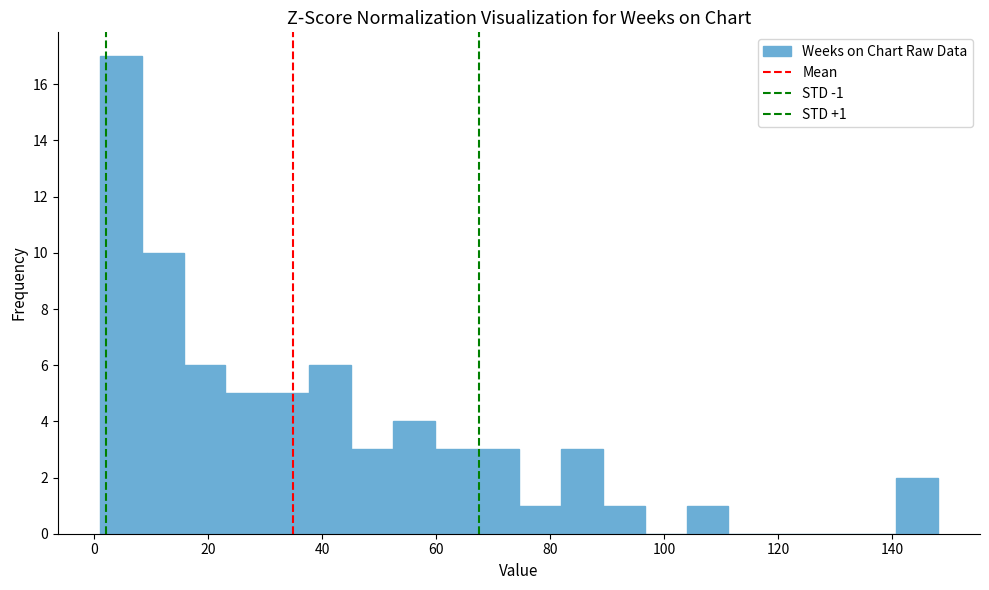

Read against the x-axis, roughly where is the centre of the tallest bar?

4